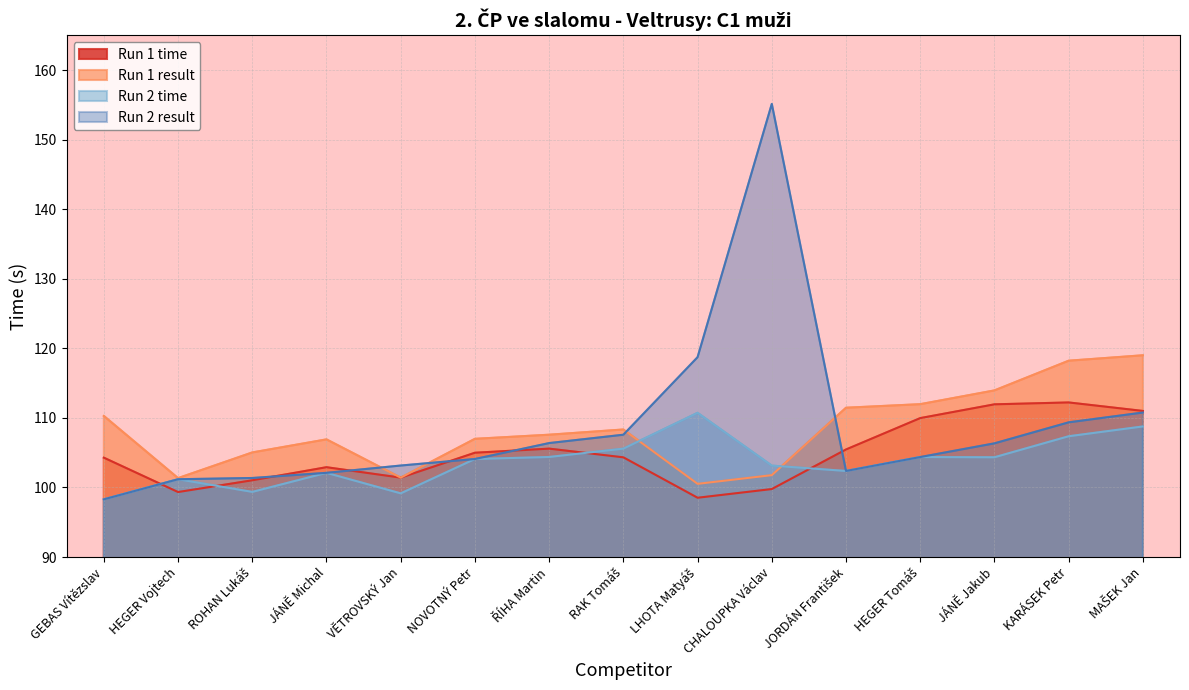

What is the label of the 2nd point from the left?

HEGER Vojtech